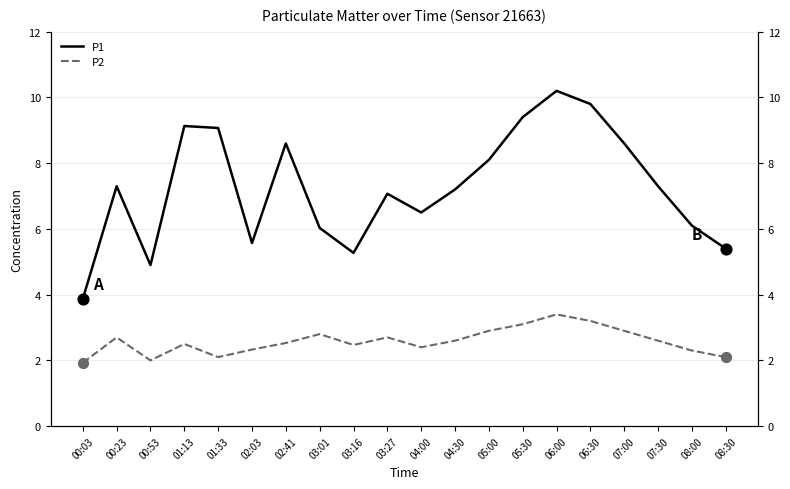

At how many categories does at least one series exceed 9?

5